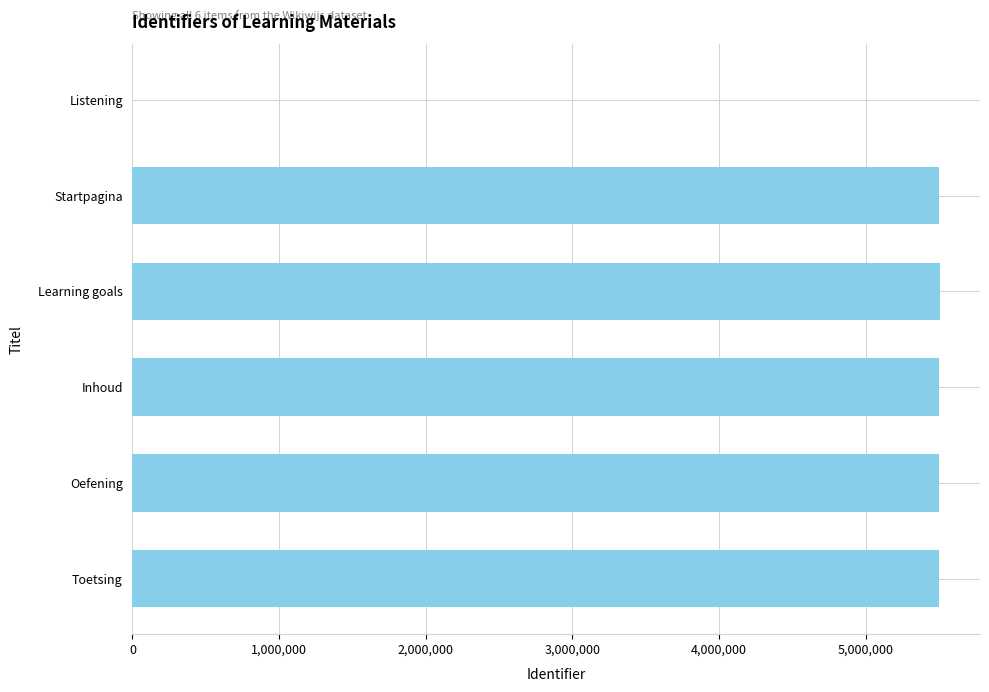

What is the sum of all values?

27496017